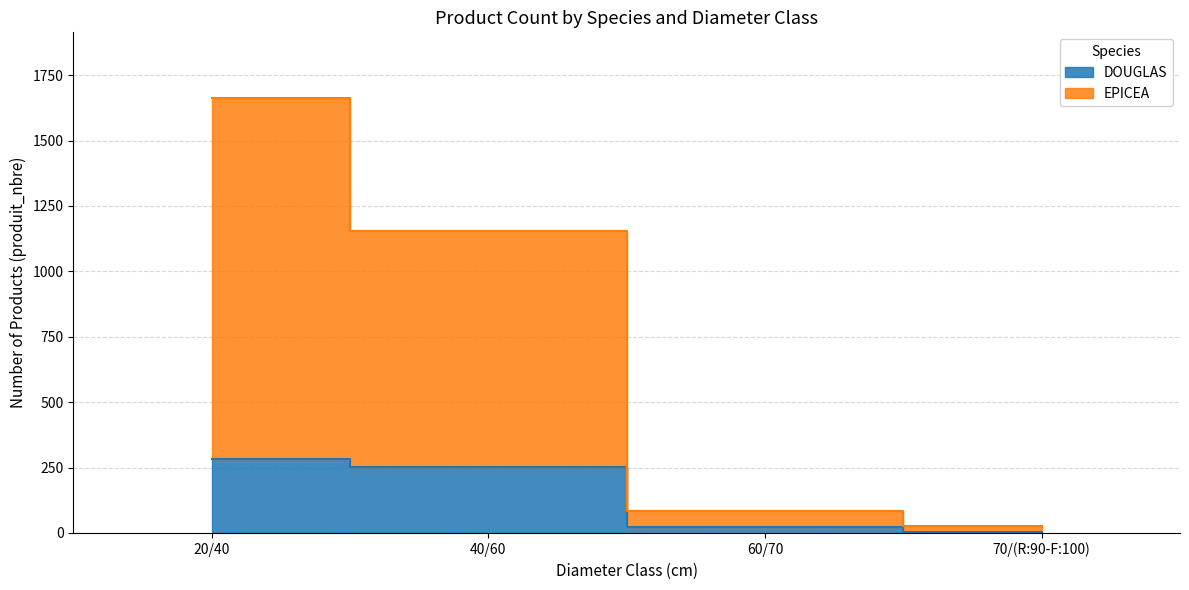

Rank the series at 60/70 from lowest to highest value.

DOUGLAS, EPICEA